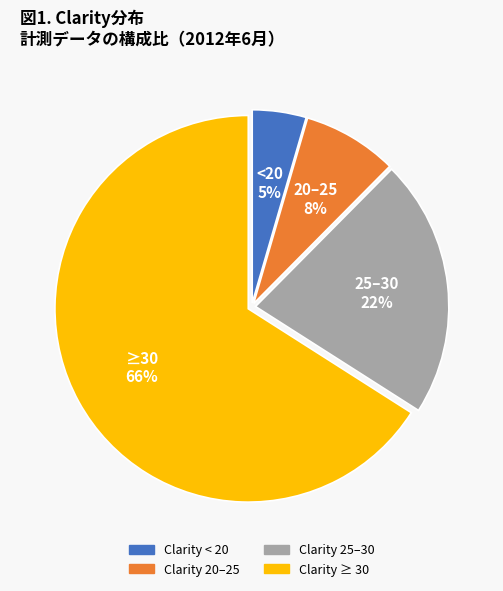

Is there a majority slice in this chart?

Yes